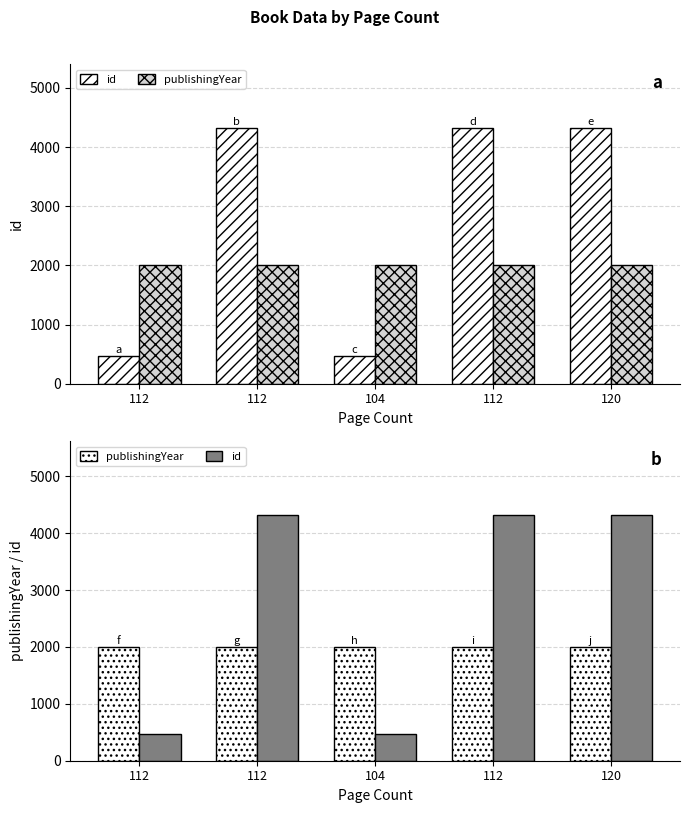

Is the value of publishingYear at 104 greater than the value of id at 120?

No